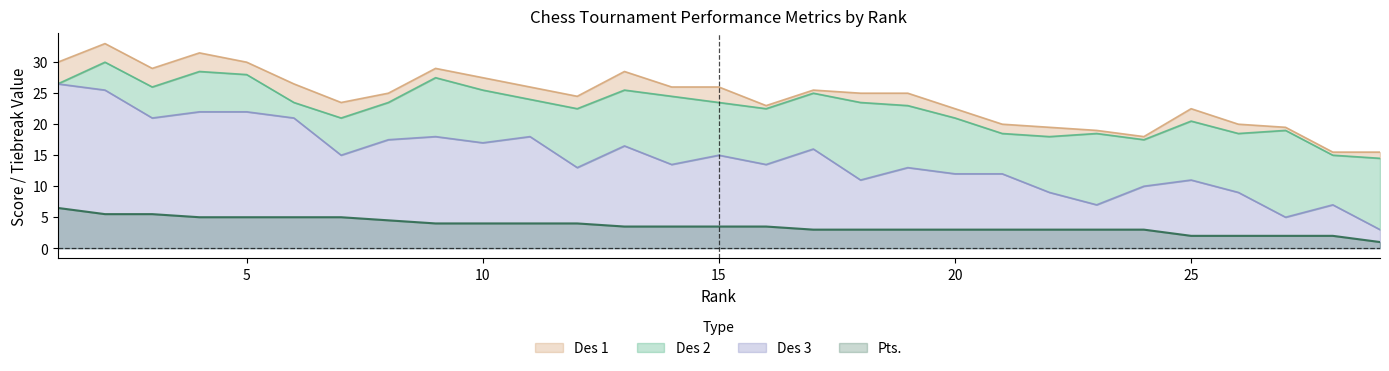

True or false: Pts. and Des 1 cross at least once.

False